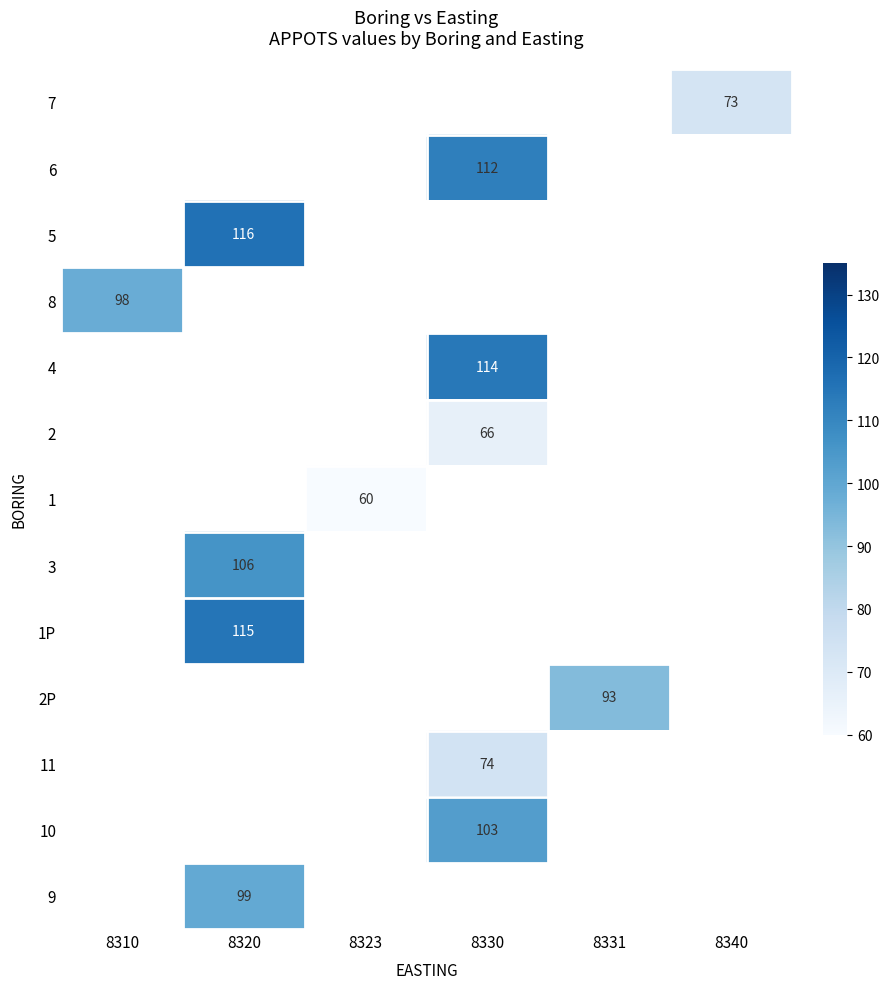

The 11 series shows 26 at 8330. True or false?

False